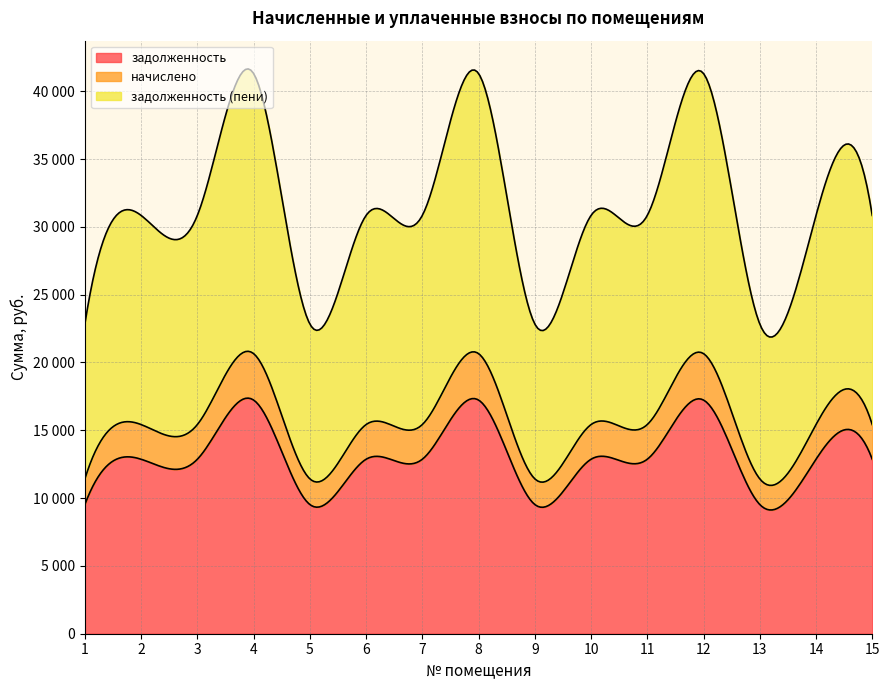

True or false: задолженность (пени) and начислено cross at least once.

False